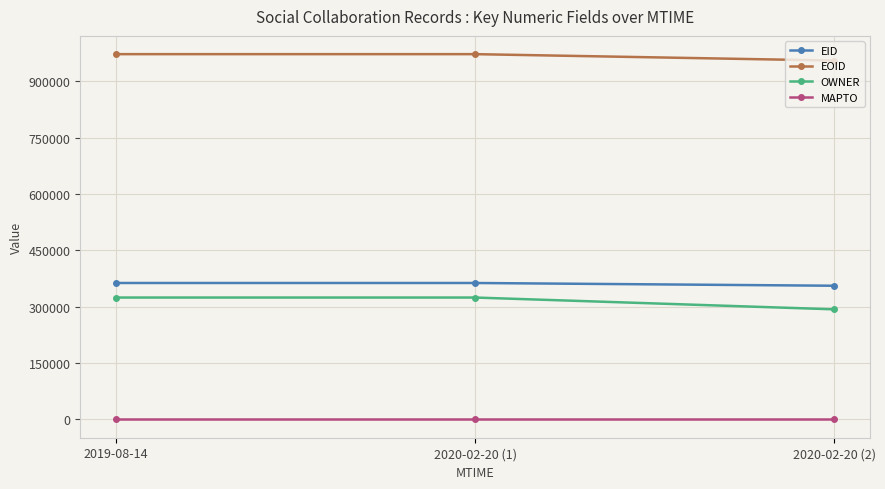

What is the value of the EID point at the 2nd from the left?

363108